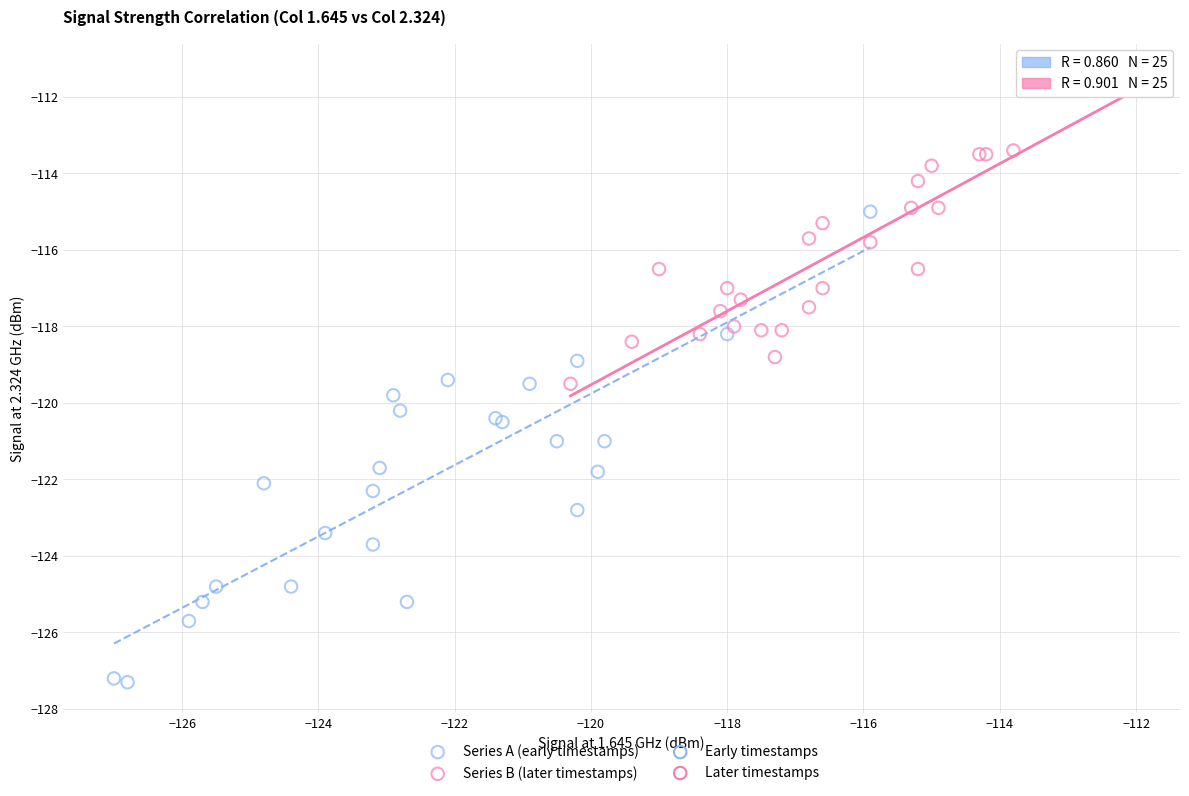

Which series contains the highest Y value?

Series B (later timestamps)